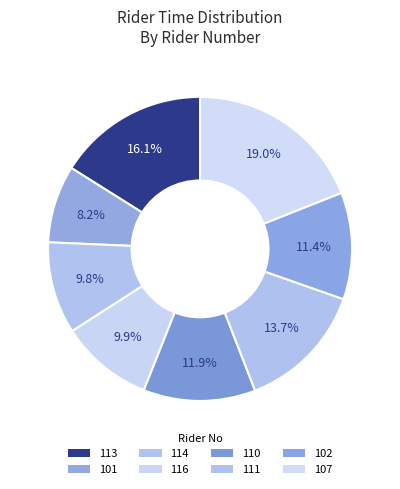

What is the ratio of the value at 101 to the value at 114?

0.8